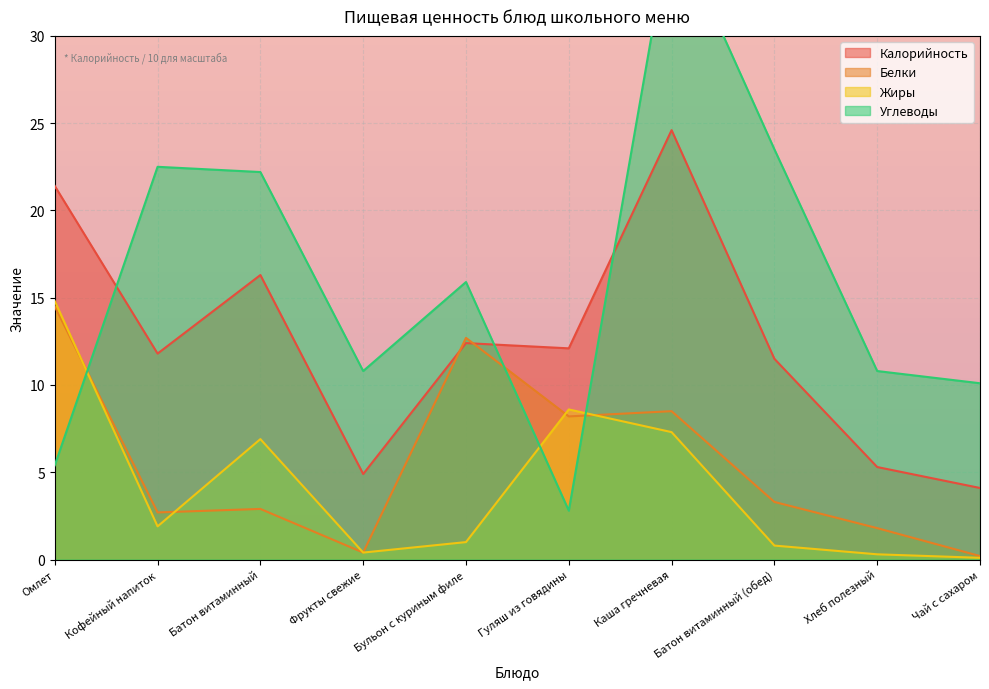

Which series ends up on top after the final intersection of Калорийность and Углеводы?

Углеводы